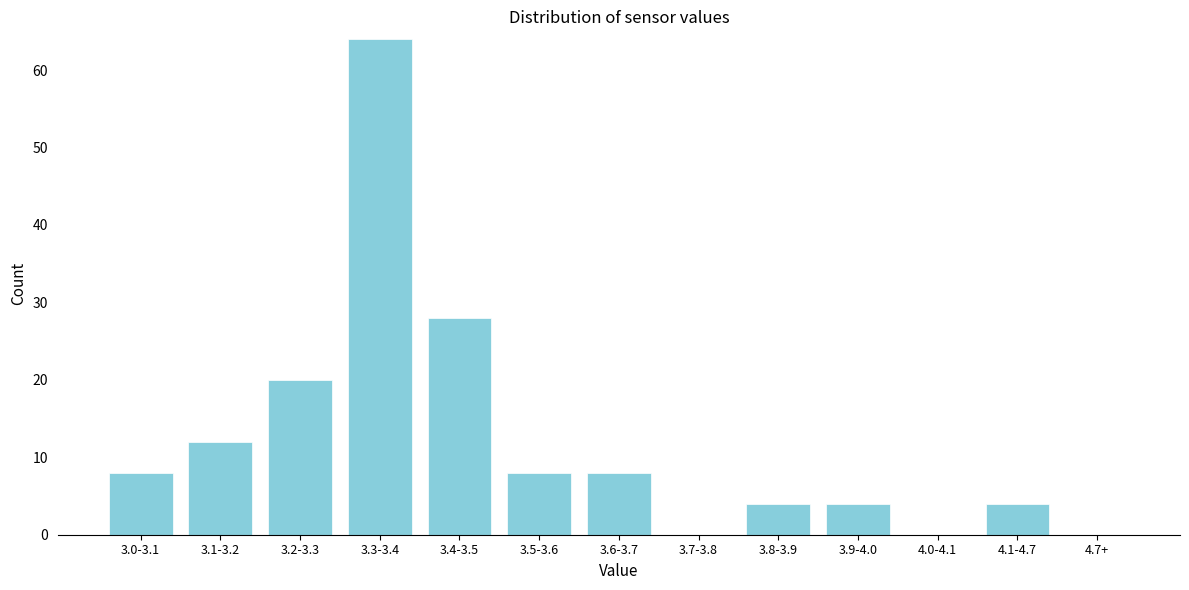

Reading left to right, what are all the values shown in this chart?

3.0-3.1=8	3.1-3.2=12	3.2-3.3=20	3.3-3.4=64	3.4-3.5=28	3.5-3.6=8	3.6-3.7=8	3.7-3.8=0	3.8-3.9=4	3.9-4.0=4	4.0-4.1=0	4.1-4.7=4	4.7+=0